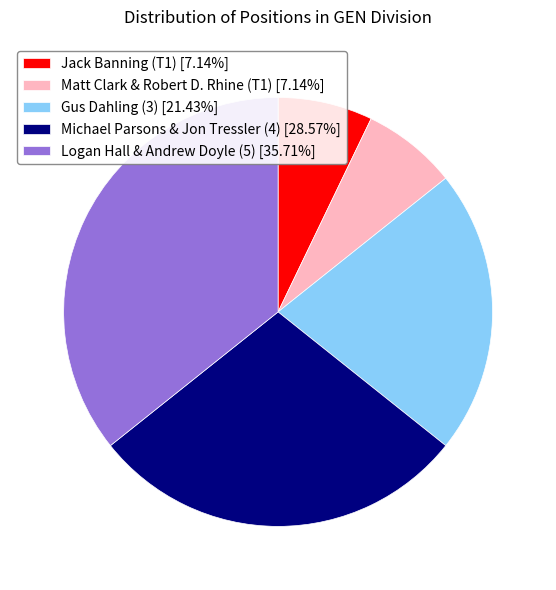

Is the sum of Jack Banning (T1) [7.14%] and Matt Clark & Robert D. Rhine (T1) [7.14%] greater than half?

No